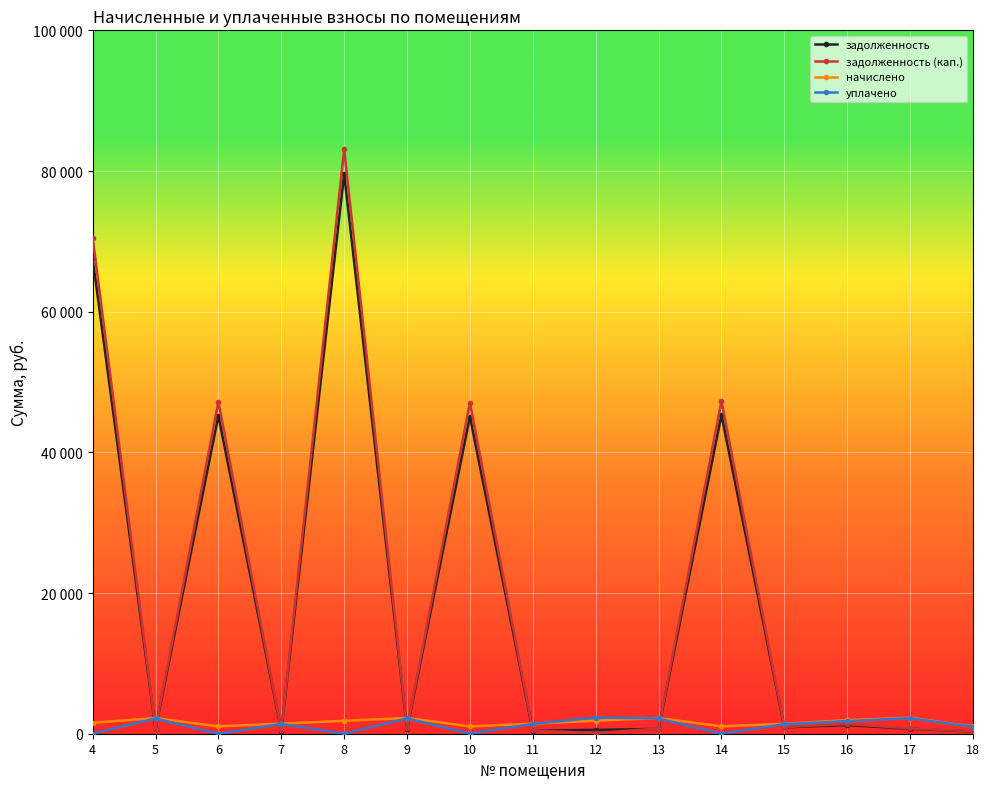

Is this an area chart (filled region under the line)?

No